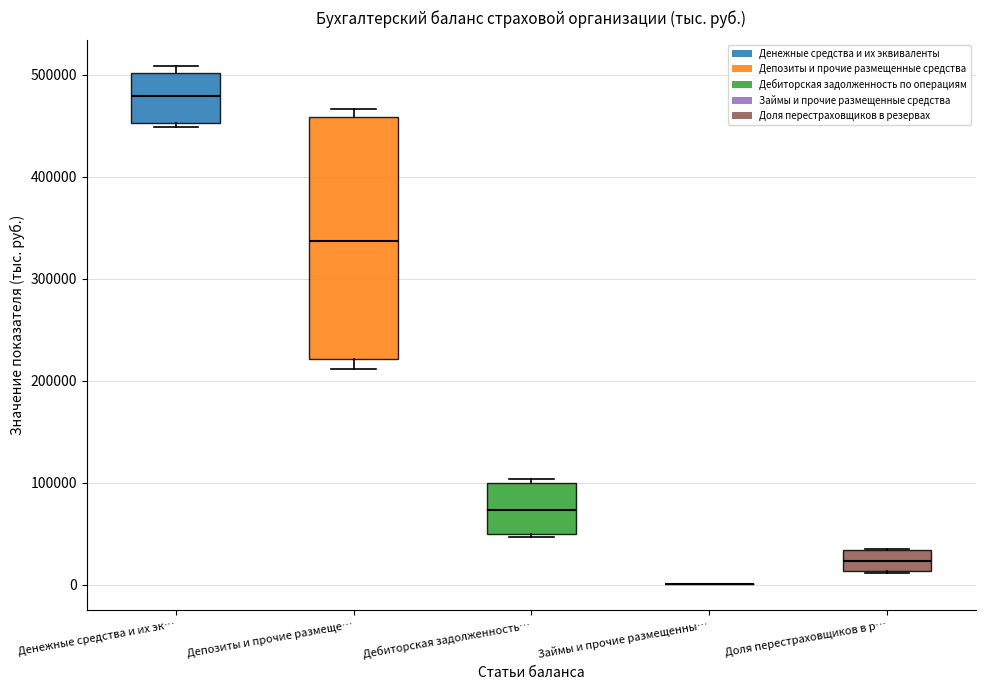

Reading left to right, read every box against the y-axis: the position of its median line, the range the box covers, and the ends of its whiskers. The values are not printed on the chart, so give them approximately, as read against the axis.

Денежные средства и их эк…: median 480000, box 450000 to 500000, whiskers 450000 (just below the box's lower edge) to 510000
Депозиты и прочие размеще…: median 340000, box 220000 to 460000, whiskers 210000 to 470000
Дебиторская задолженность…: median 70000, box 50000 to 100000, whiskers 50000 to 100000 (just above the box's upper edge)
Займы и прочие размещенны…: box collapsed to a line at 0, whiskers 0 to 0
Доля перестраховщиков в р…: median 20000, box 10000 to 30000, whiskers 10000 to 30000